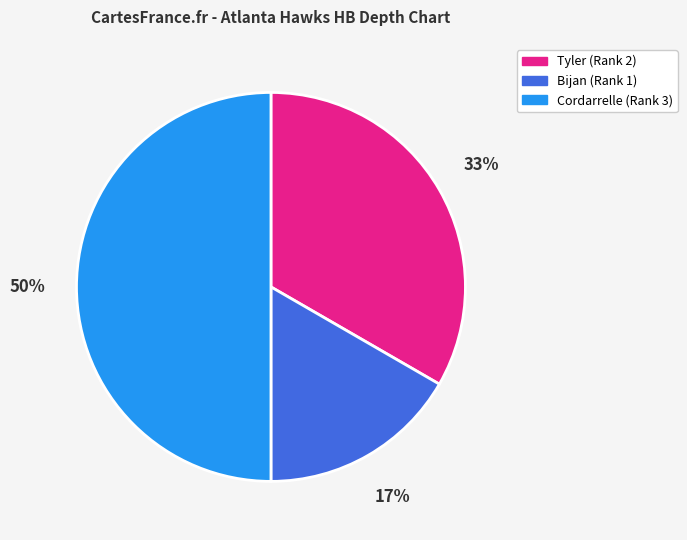

Rank the categories by value from highest to lowest.

Cordarrelle, Tyler, Bijan